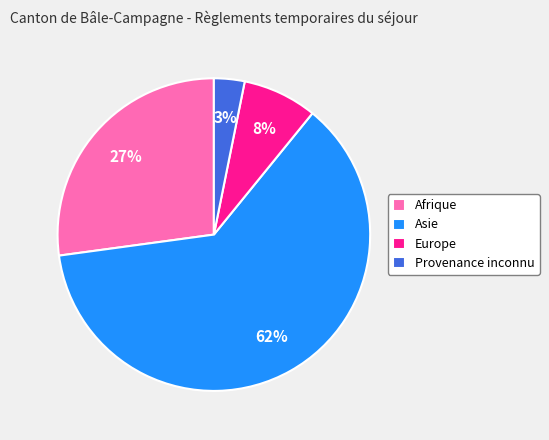

Which slice represents more than half of the pie?

Asie